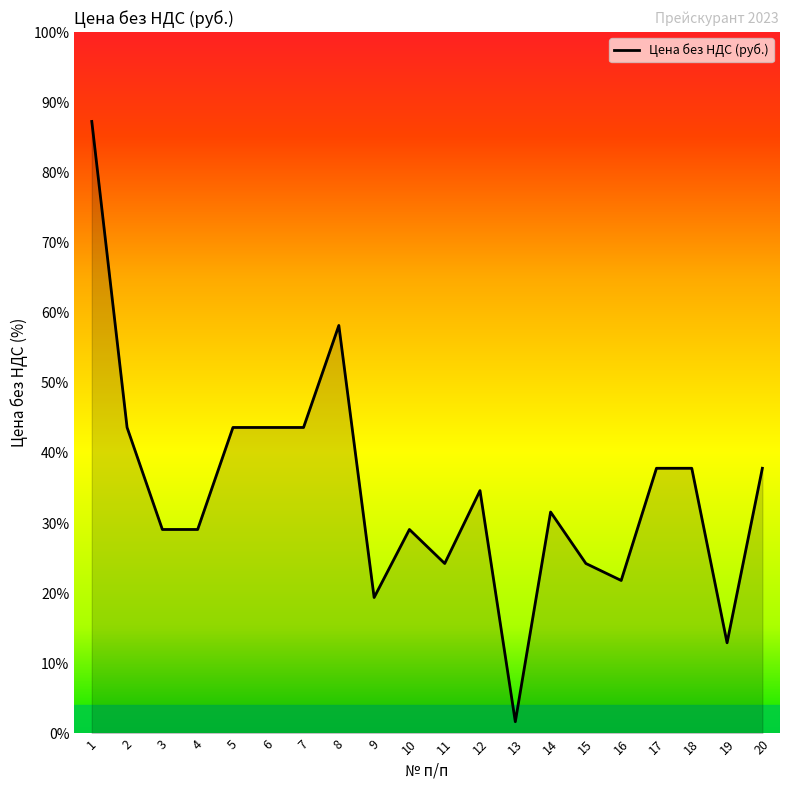

What value does the data have at 6?

43.6